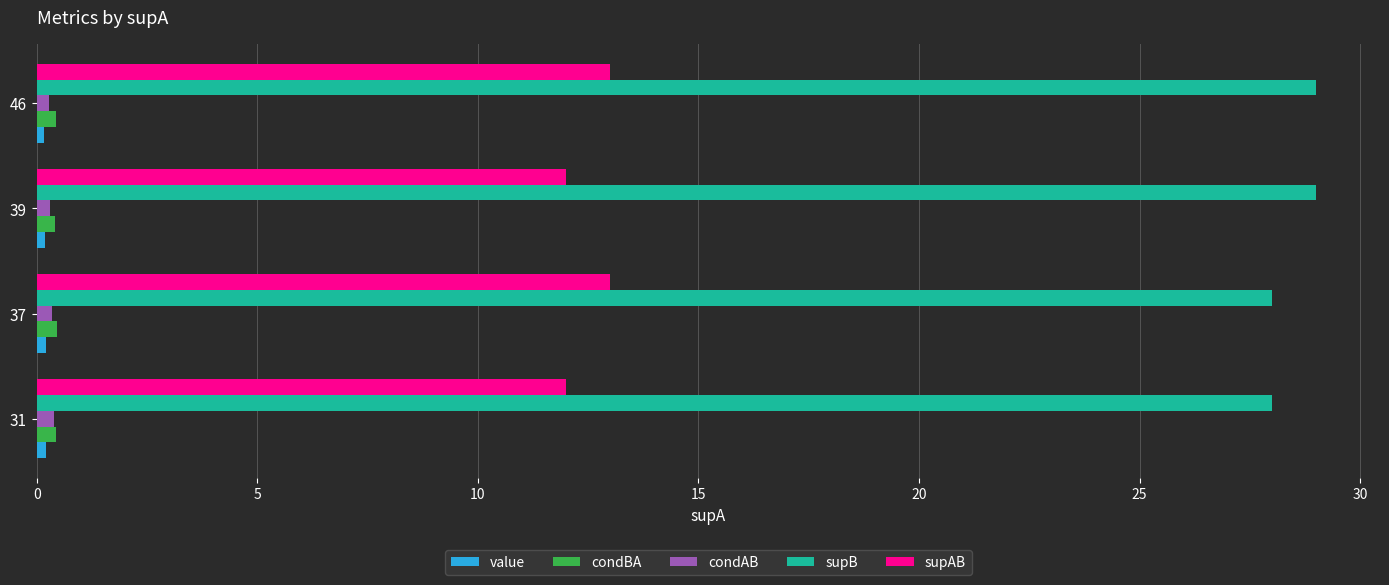

The supB series shows 28.0 at 37. True or false?

True